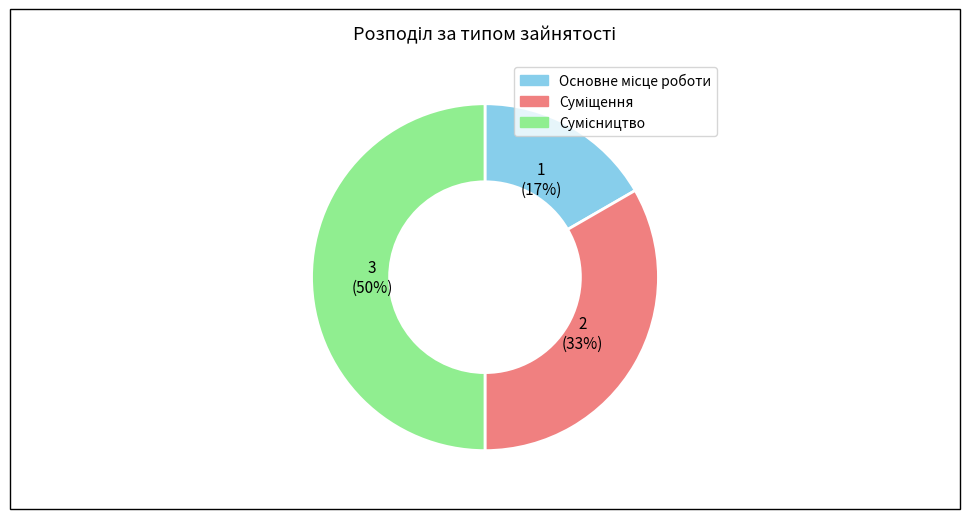

To the nearest percent, what is the difference between the largest and smallest slice percentages?

33%